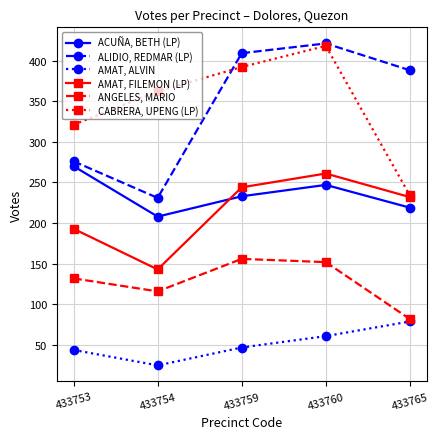

Where is AMAT, ALVIN nearest to the value 52?

433759